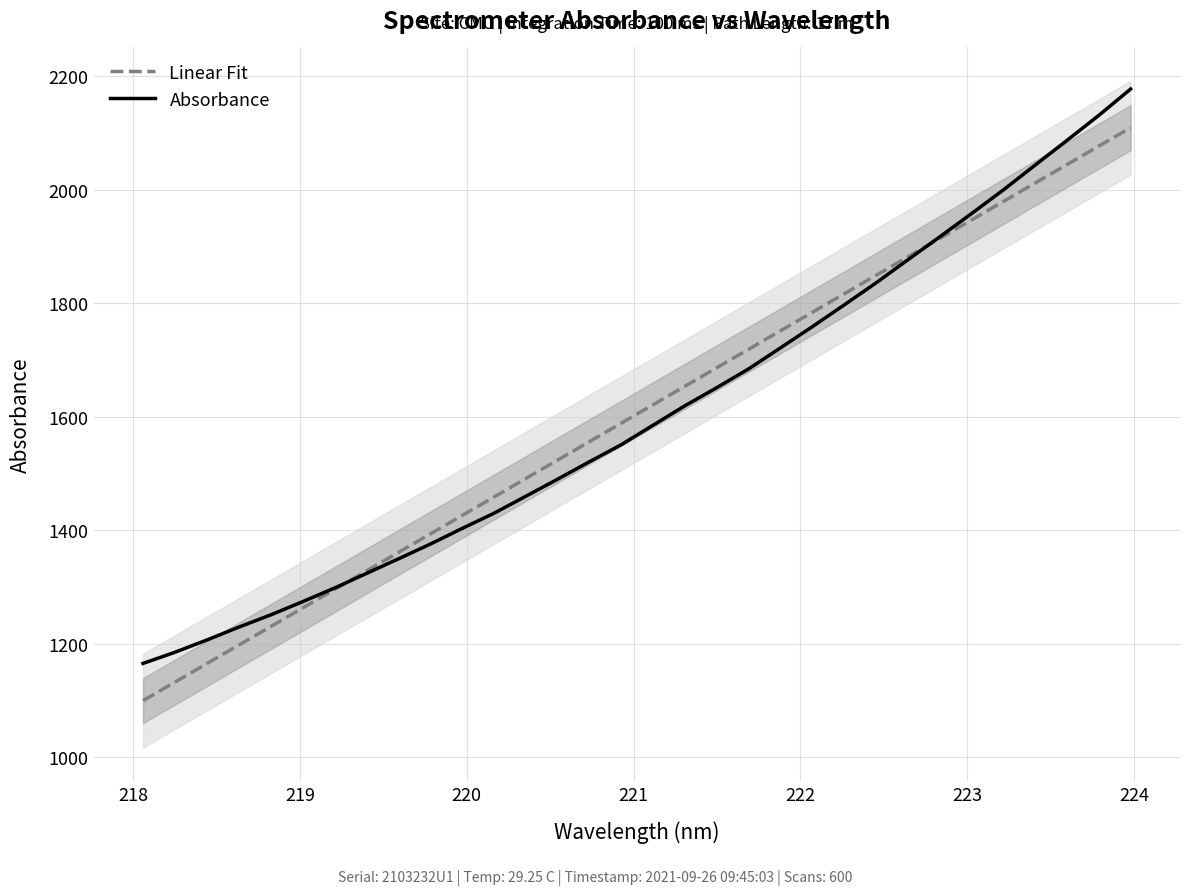

How many distinct data groups are displayed?

2